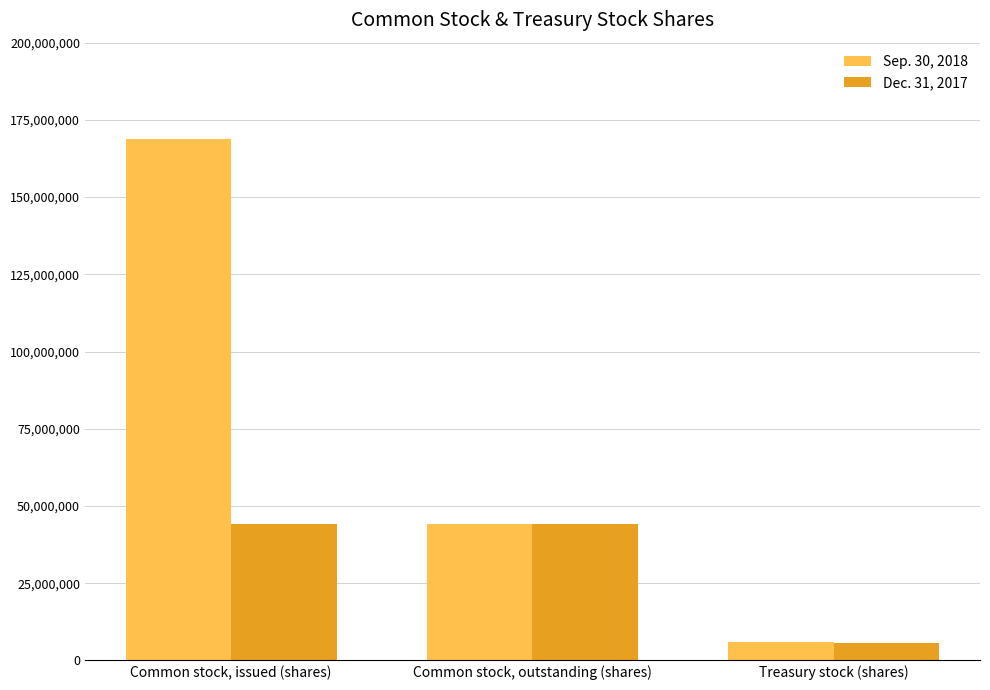

Which series has the largest total across all categories?

Sep. 30, 2018